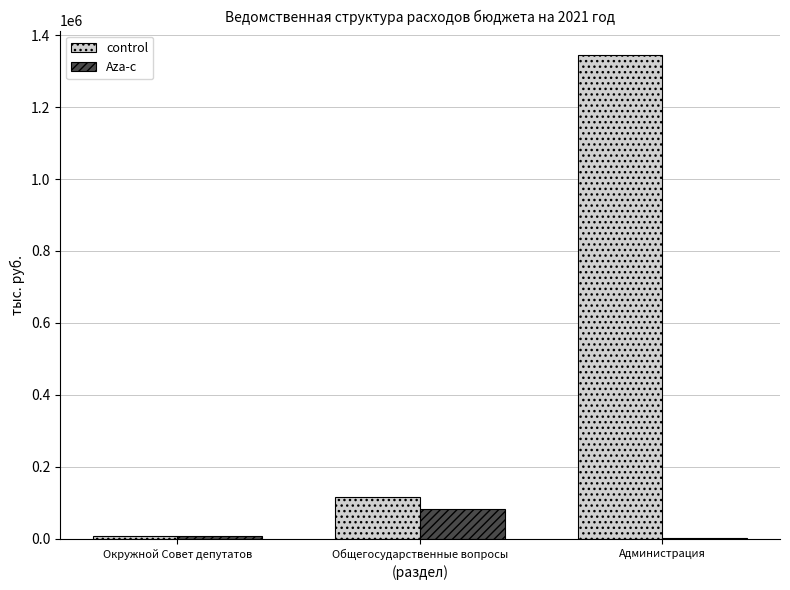

The value of Aza-c at Общегосударственные вопросы is 145182.6. True or false?

False